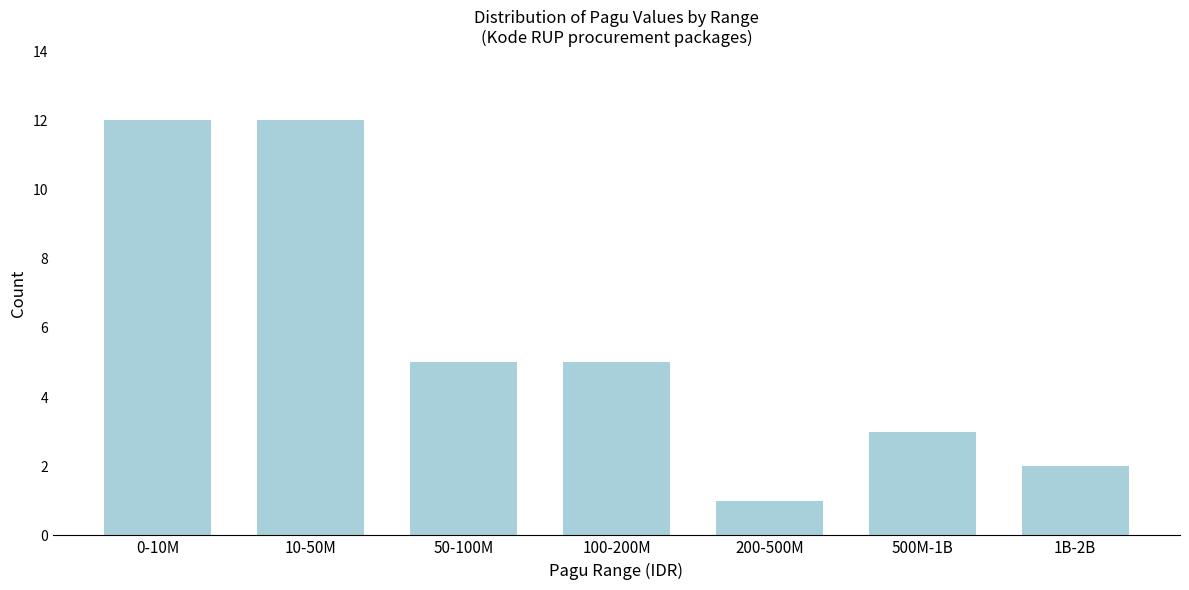

Reading left to right, what are all the values shown in this chart?

0-10M=12	10-50M=12	50-100M=5	100-200M=5	200-500M=1	500M-1B=3	1B-2B=2